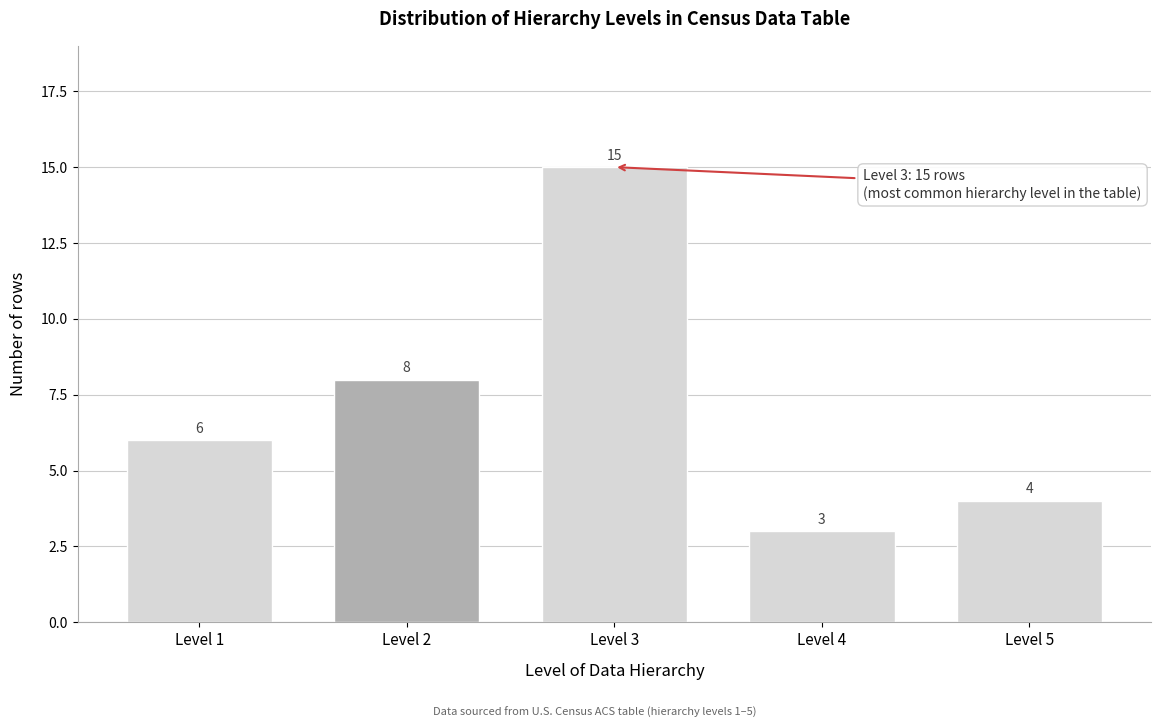

Reading left to right, extract all data points from this chart.

Level 1=6	Level 2=8	Level 3=15	Level 4=3	Level 5=4